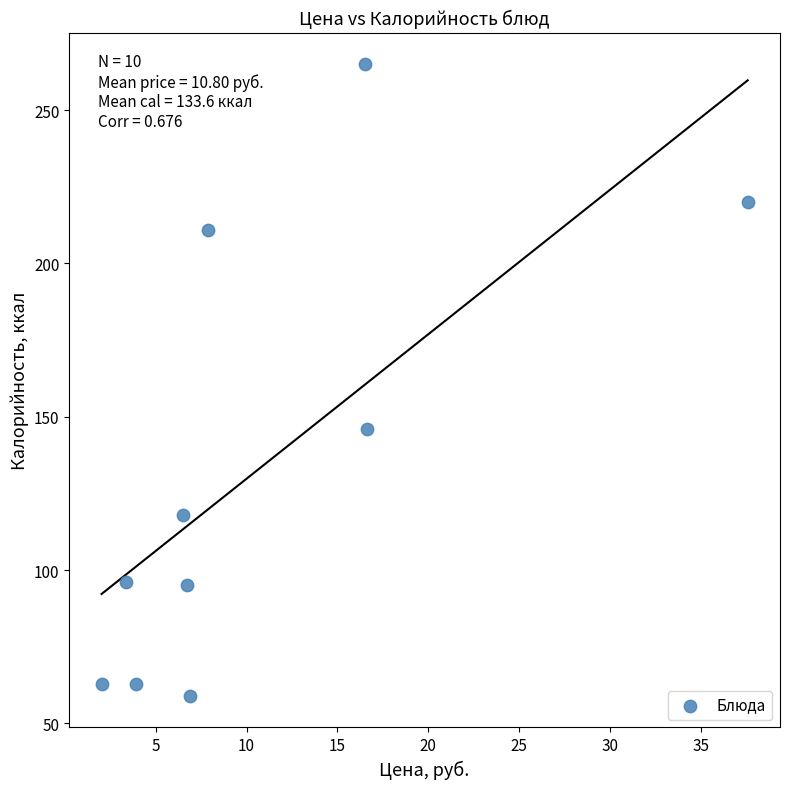

What Y value in the scatter plot is closest to 162?

146